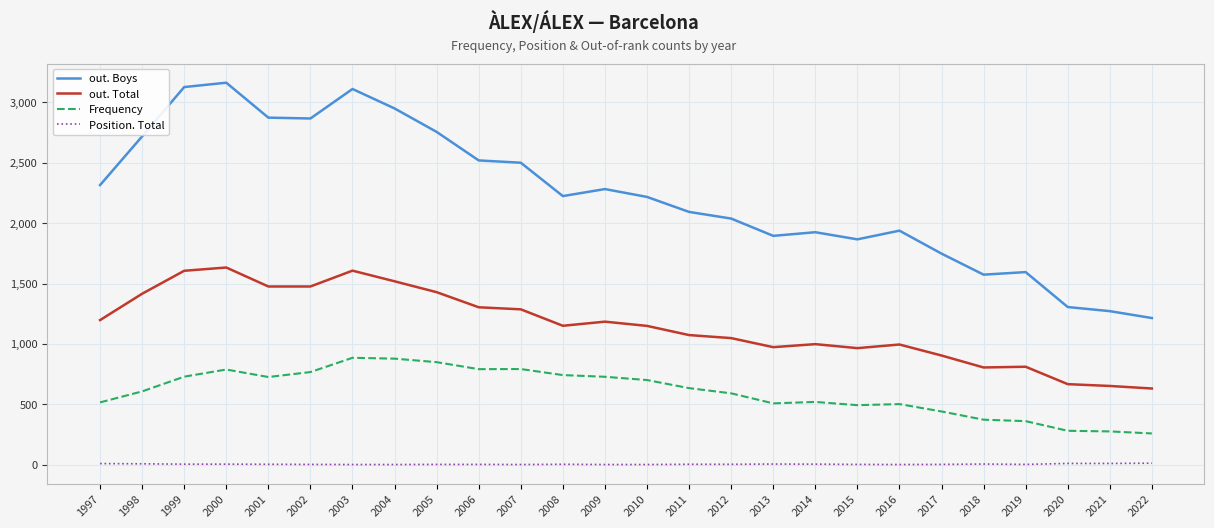

In Frequency, how many points are higher than both neighbors (excluding endpoints)?

5